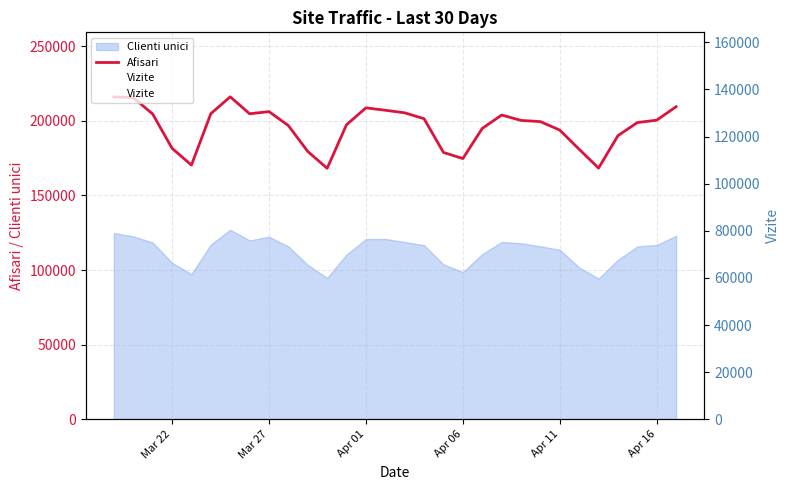

Reading left to right, what are all the values shown in this chart?

Afisari: 216100	215588	204630	181646	170387	204861	216152	204800	206235	196877	179512	168233	197455	208754	207152	205419	201468	178866	174764	194951	203949	200340	199531	193860	180968	168374	190111	198891	200496	209547
Vizite: 134536	132034	127619	112845	104747	126023	136857	129085	131573	124824	111409	102240	119266	130109	130347	128242	125730	111902	106594	119209	128238	127301	125141	122586	109677	101948	115374	124962	126049	132475